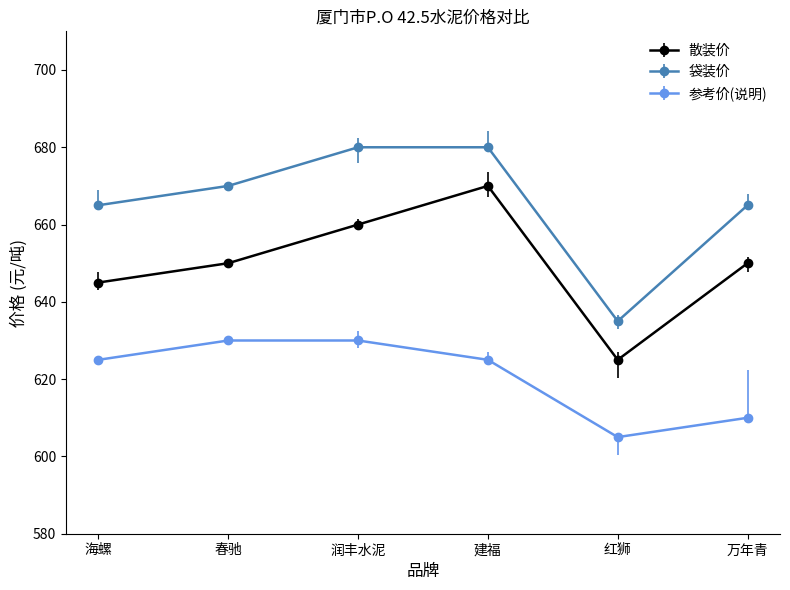

What is the difference between the maximum and minimum values in the 参考价(说明) series?

25